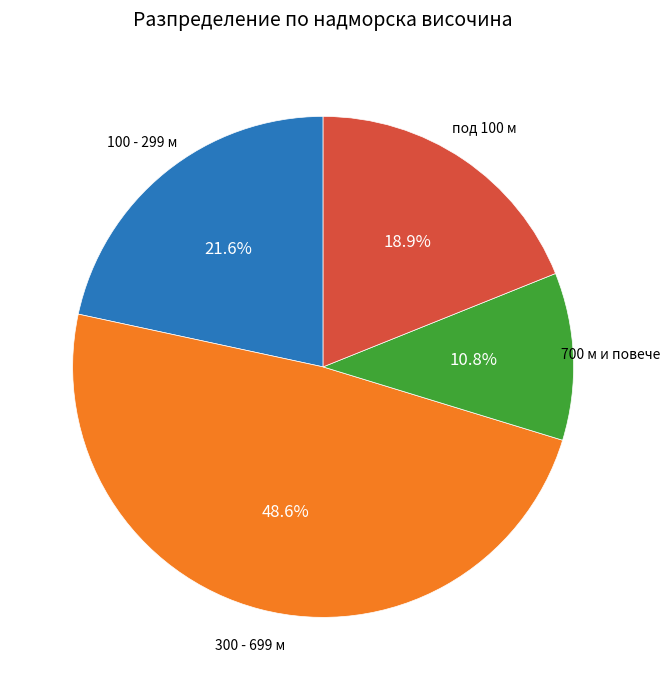

Between под 100 м and 100 - 299 м, which is larger?

100 - 299 м